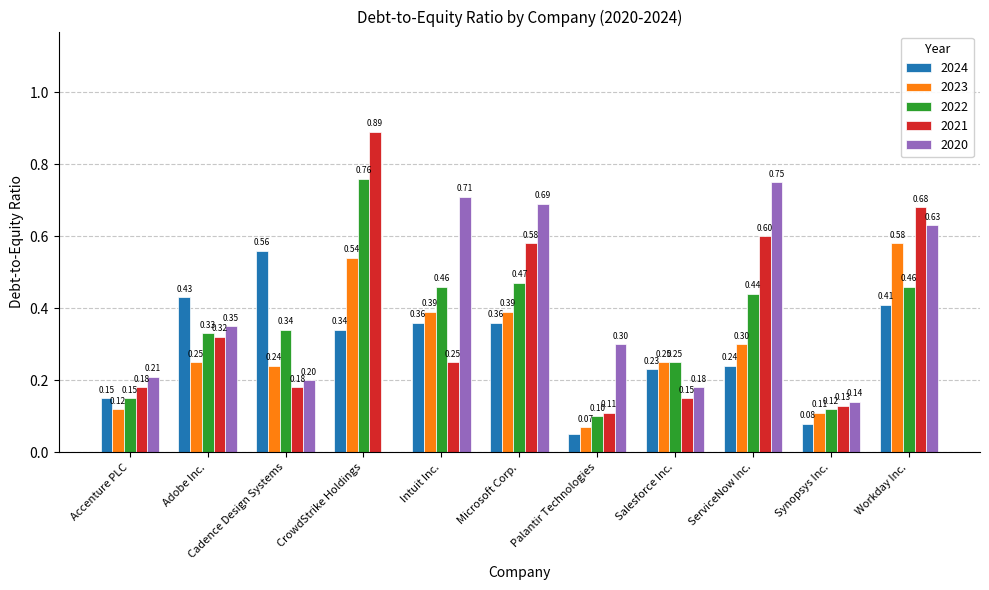

At which label does 2023 reach its peak?

Workday Inc.